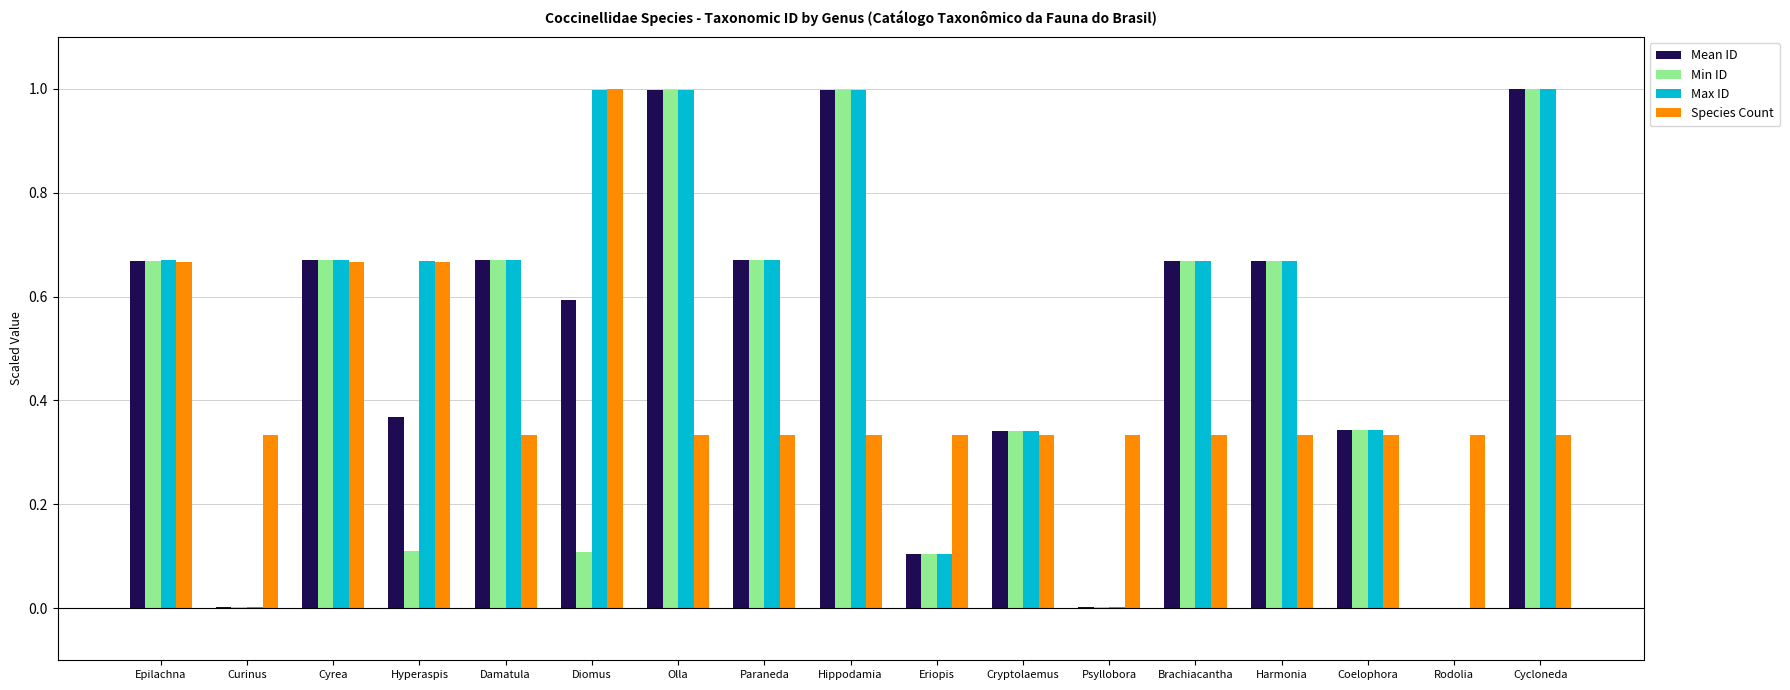

Which category has the highest value in the Species Count series?

Diomus